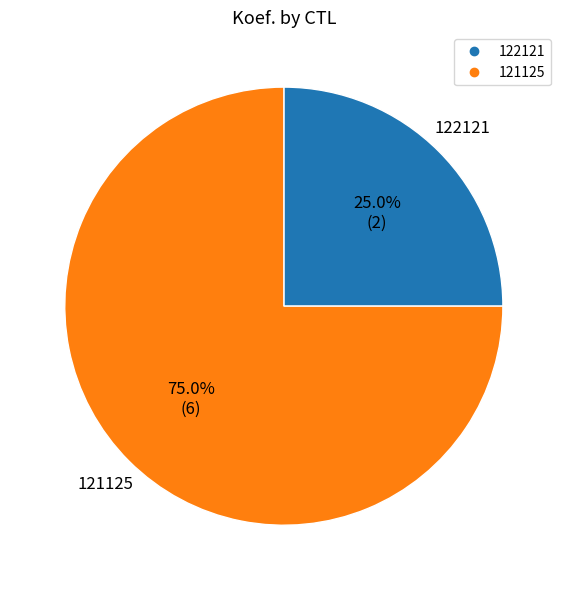

Does any single category account for the majority?

Yes